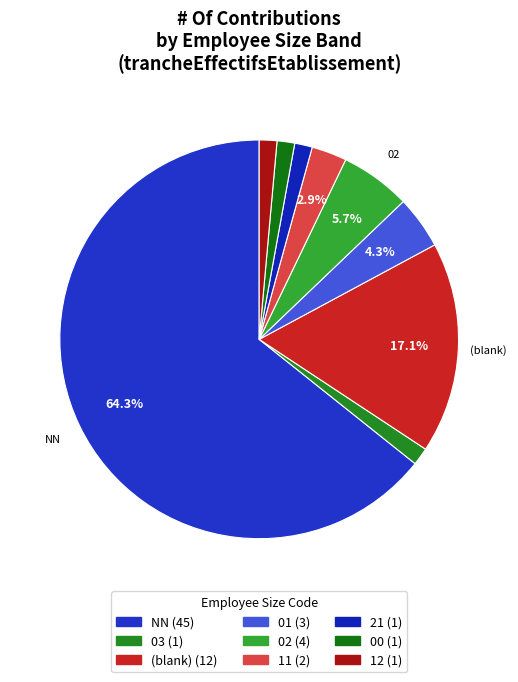

To the nearest percent, what is the average slice percentage?

11%